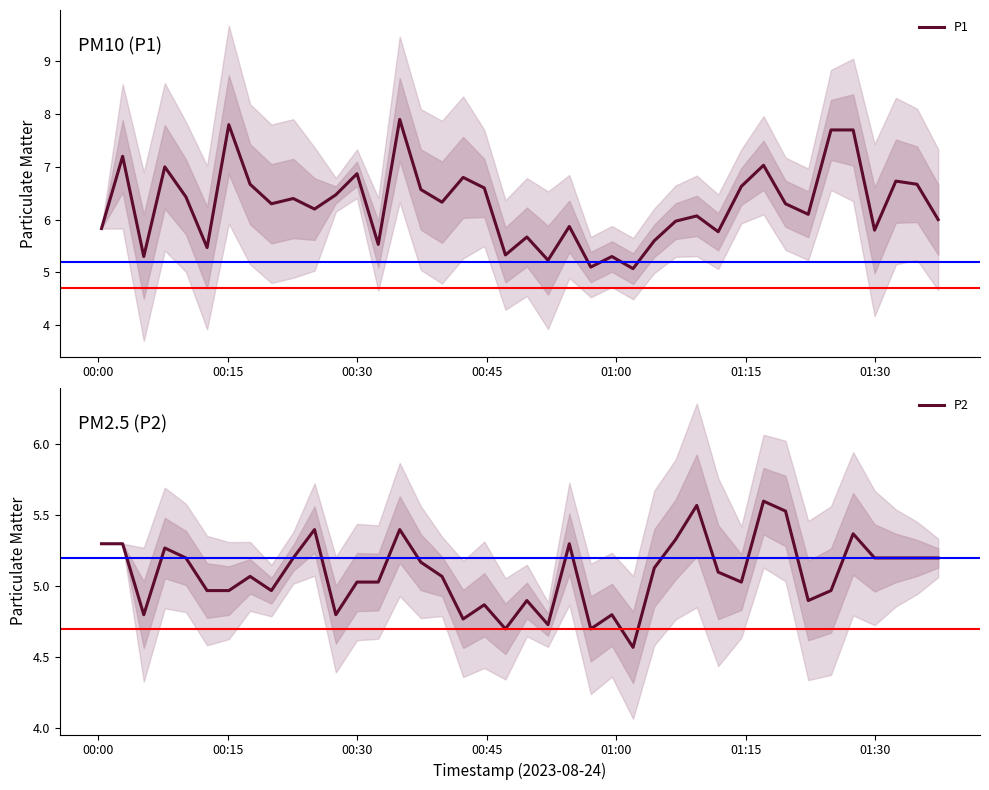

In P2, how many points are higher than both neighbors (excluding endpoints)?

11